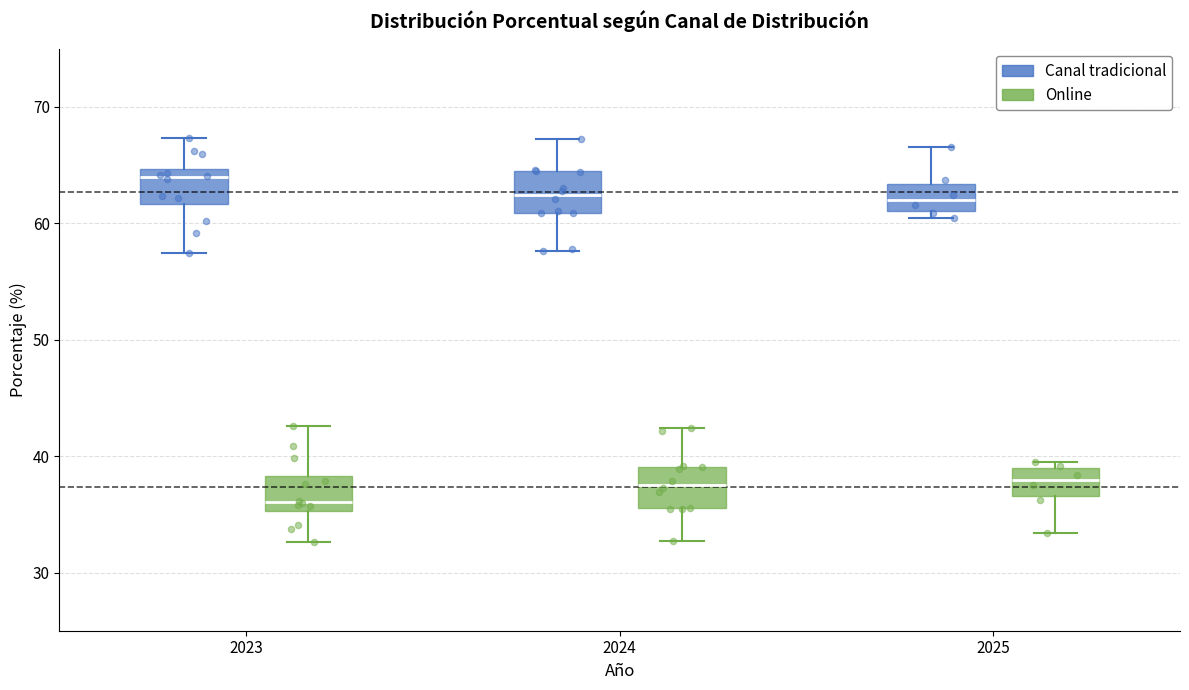

Reading left to right, read every box against the y-axis: the position of its median line, the range the box covers, and the ends of its whiskers. The values are not printed on the chart, so give them approximately, as read against the axis.

2023 (Canal tradicional): median 64, box 62 to 65, whiskers 57 to 67
2023 (Online): median 36, box 35 to 38, whiskers 33 to 43
2024 (Canal tradicional): median 62, box 61 to 64, whiskers 58 to 67
2024 (Online): median 38, box 36 to 39, whiskers 33 to 42
2025 (Canal tradicional): median 62, box 61 to 63, whiskers 61 (just below the box's lower edge) to 67
2025 (Online): median 38, box 37 to 39, whiskers 33 to 39 (just above the box's upper edge)